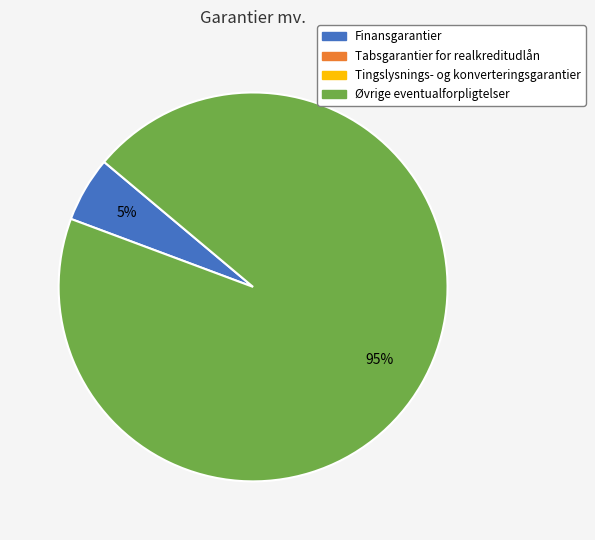

Is there any slice that represents more than half of the pie?

Yes